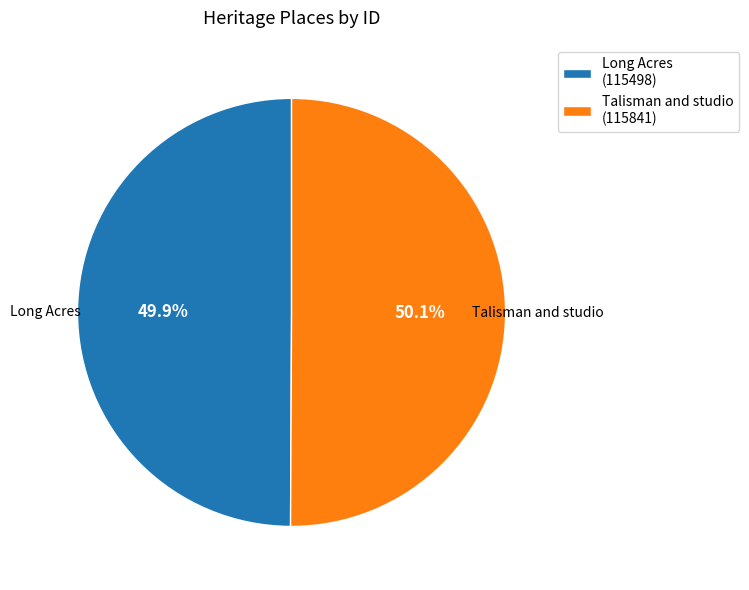

Is there any slice that represents more than half of the pie?

Yes